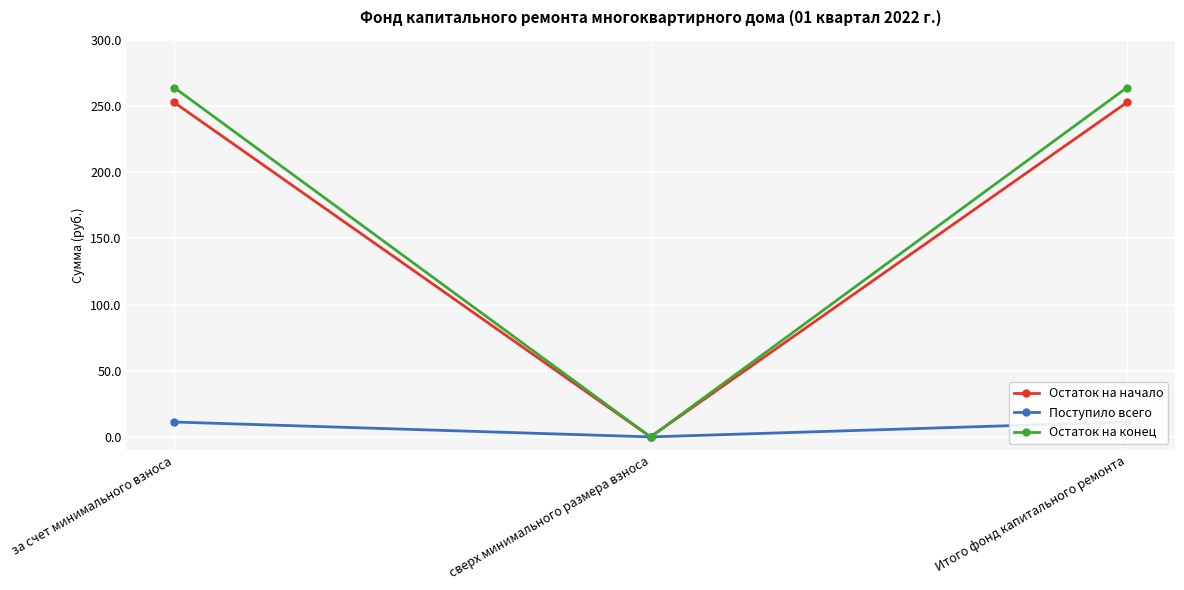

True or false: Остаток на начало has a value of 0.0 at сверх минимального размера взноса.

True